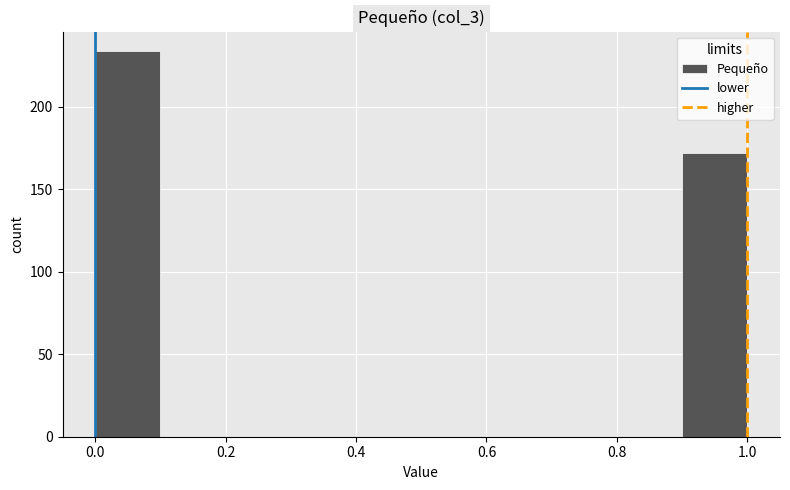

Reading left to right, list every bar in this chart as the range it spans on the x-axis followed by its height. The values are not printed on the chart, so give them approximately, as read against the axis.

0.0 to 0.1: 235
0.1 to 0.2: 0
0.2 to 0.3: 0
0.3 to 0.4: 0
0.4 to 0.5: 0
0.5 to 0.6: 0
0.6 to 0.7: 0
0.7 to 0.8: 0
0.8 to 0.9: 0
0.9 to 1.0: 170